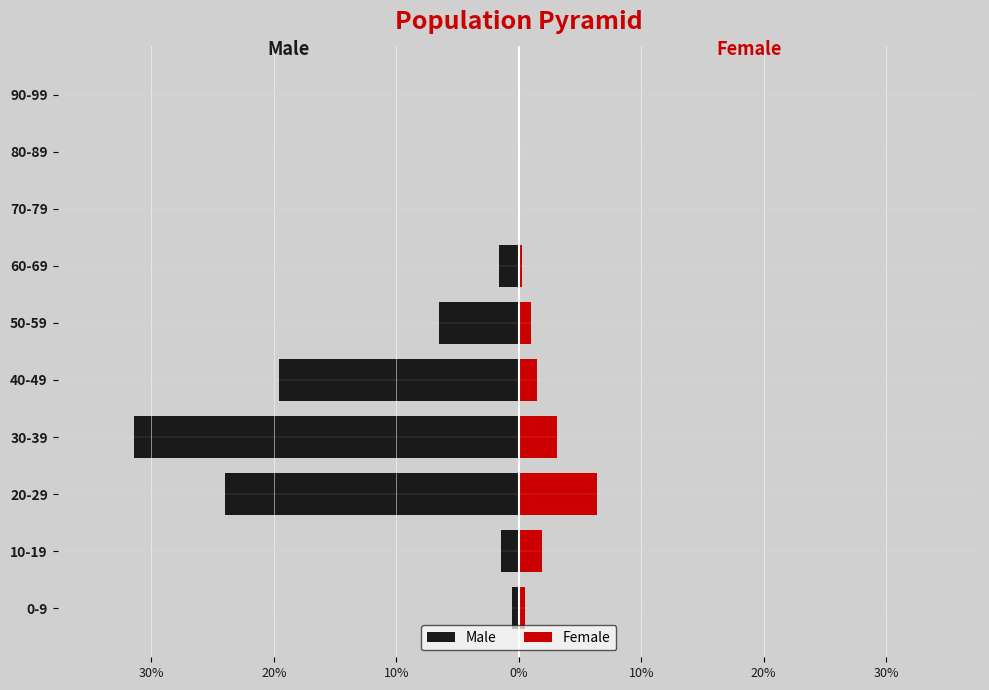

Are the bars horizontal?

Yes